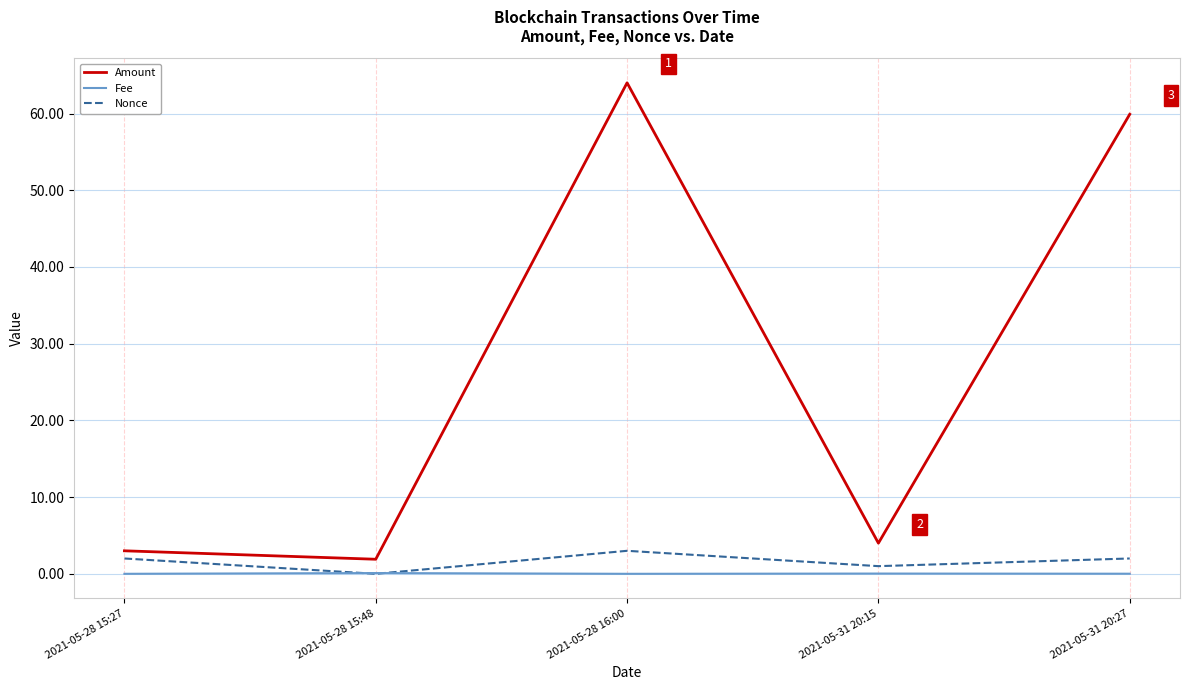

Does the chart have visible grid lines?

Yes